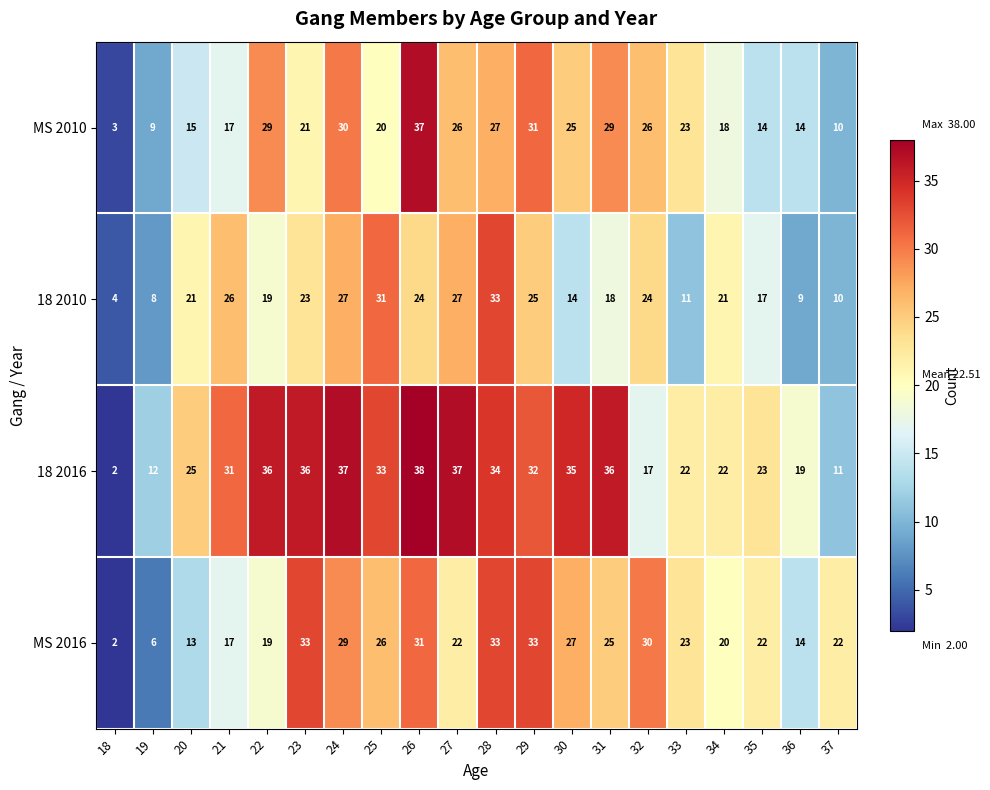

Where is 18 2016 nearest to the value 20?

36